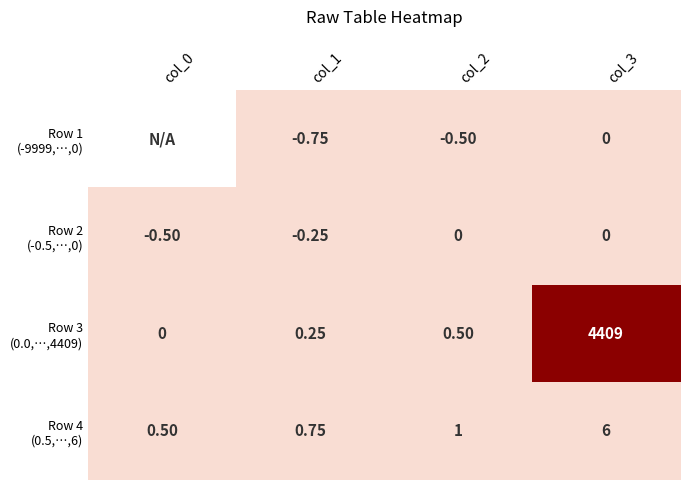

Count the number of categories in the chart.

4